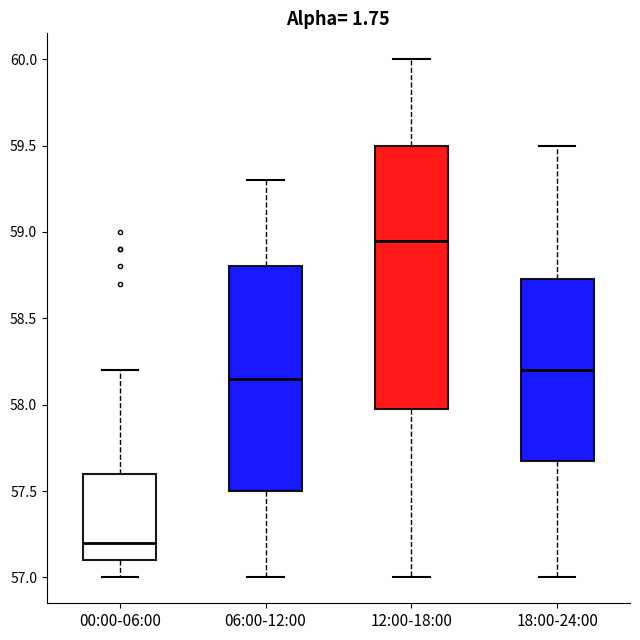

Which box is the tallest, from its lower edge to its upper edge?

12:00-18:00